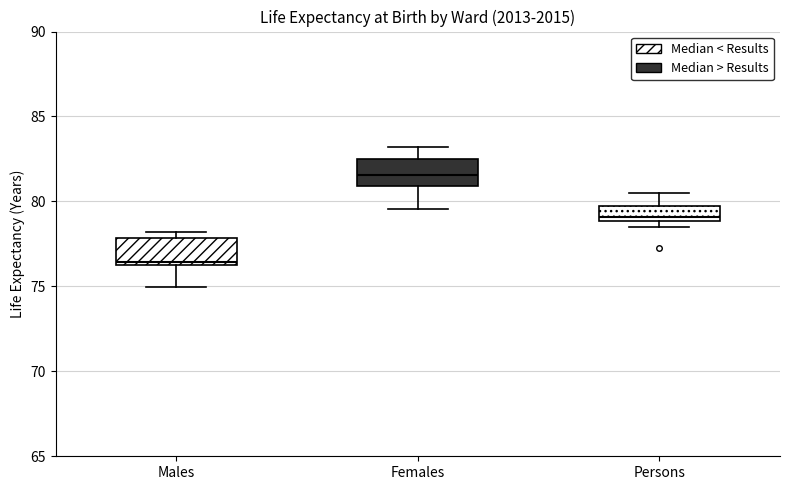

Which box's median line is the highest?

Females